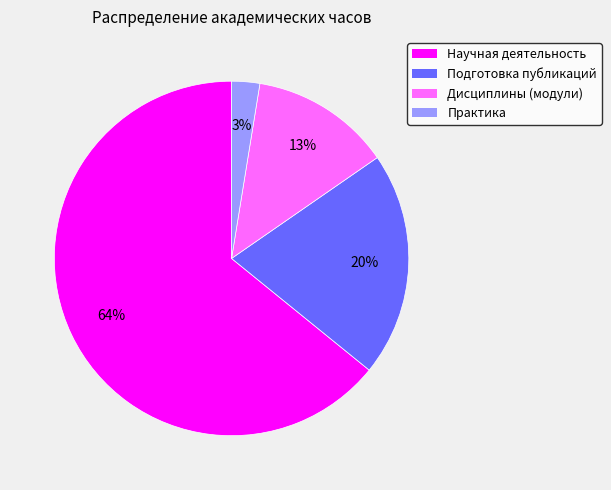

Do Подготовка публикаций and Научная деятельность together represent more than half of the pie?

Yes